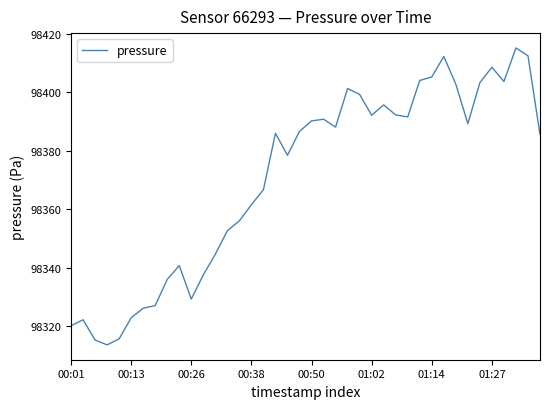

What is the difference between the maximum and minimum values?

101.5